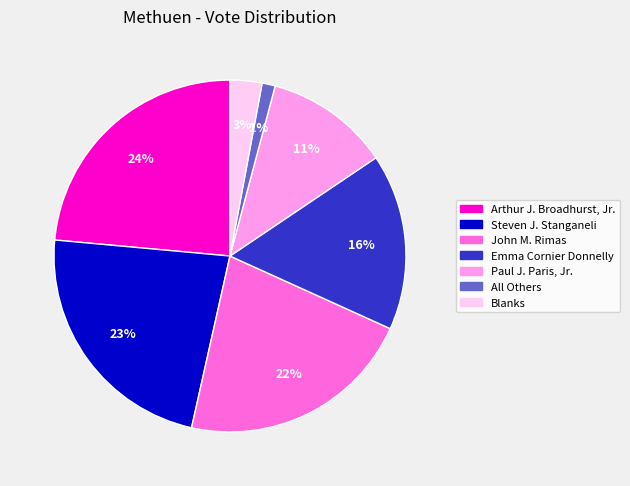

The All Others slice represents 11% of the pie. True or false?

False